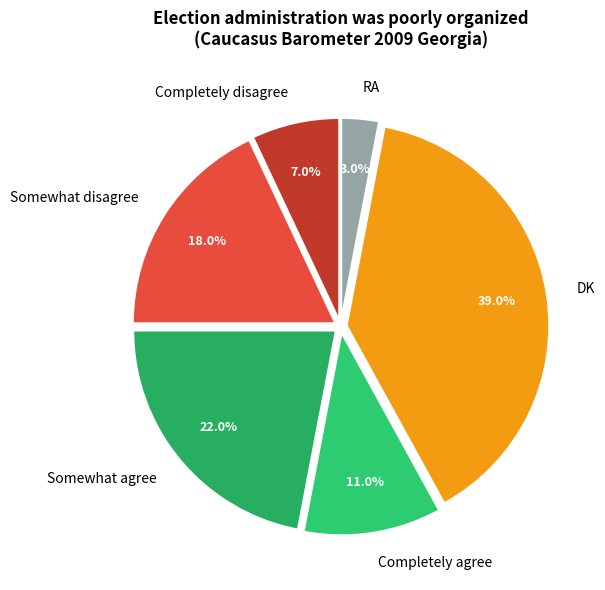

The Completely disagree slice represents 15% of the pie. True or false?

False